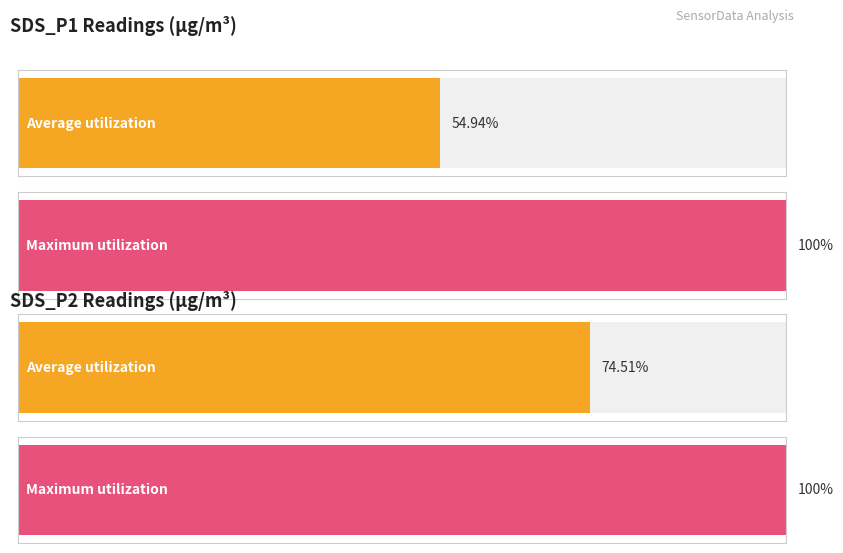

At which category is the sum across all series the highest?

SDS_P2